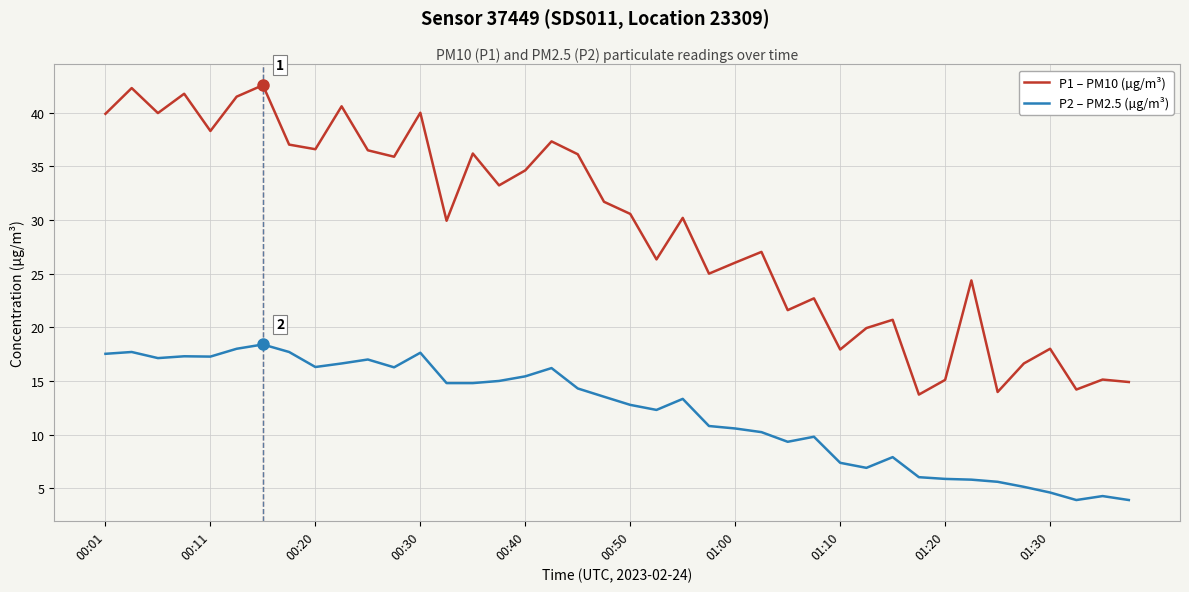

True or false: P1 – PM10 (µg/m³) and P2 – PM2.5 (µg/m³) cross at least once.

False